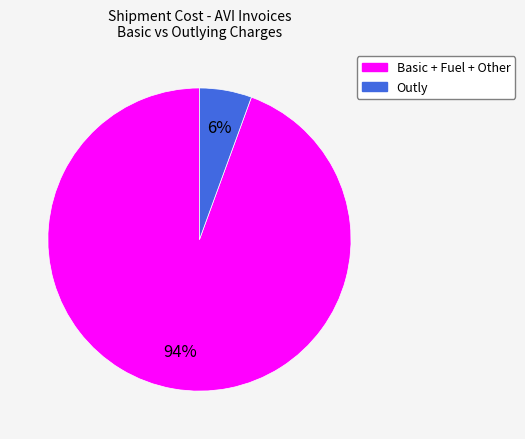

Is it true that Basic + Fuel + Other is 94% of the pie?

True